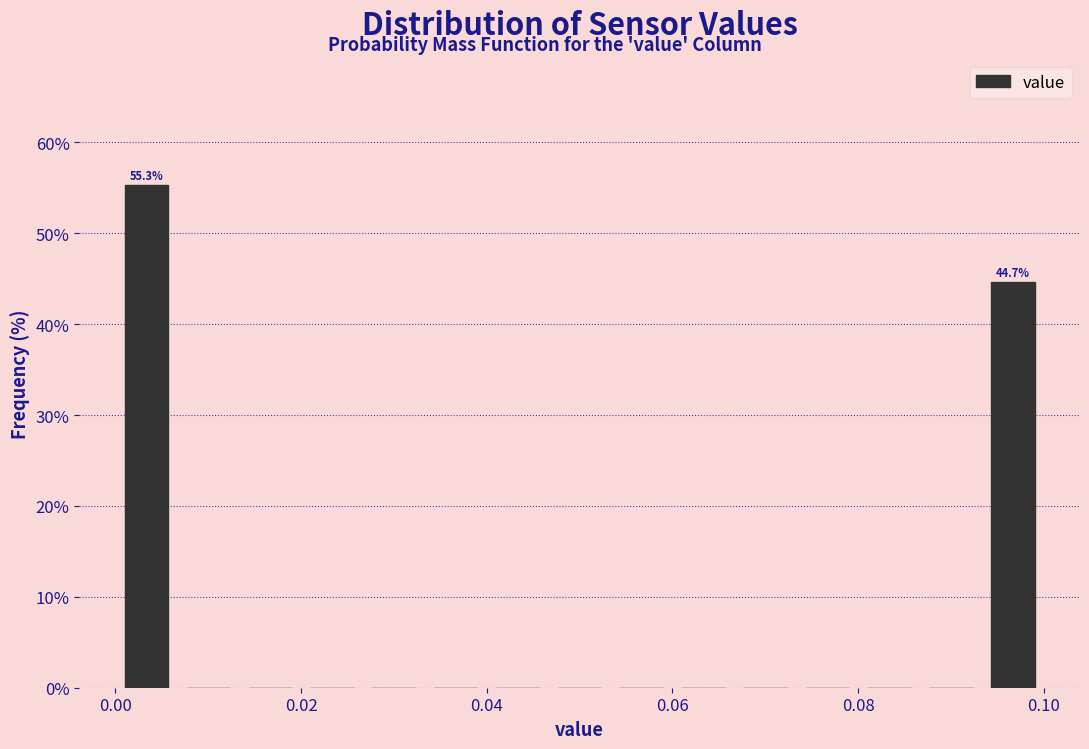

Read against the x-axis, roughly where is the centre of the tallest bar?

0.004